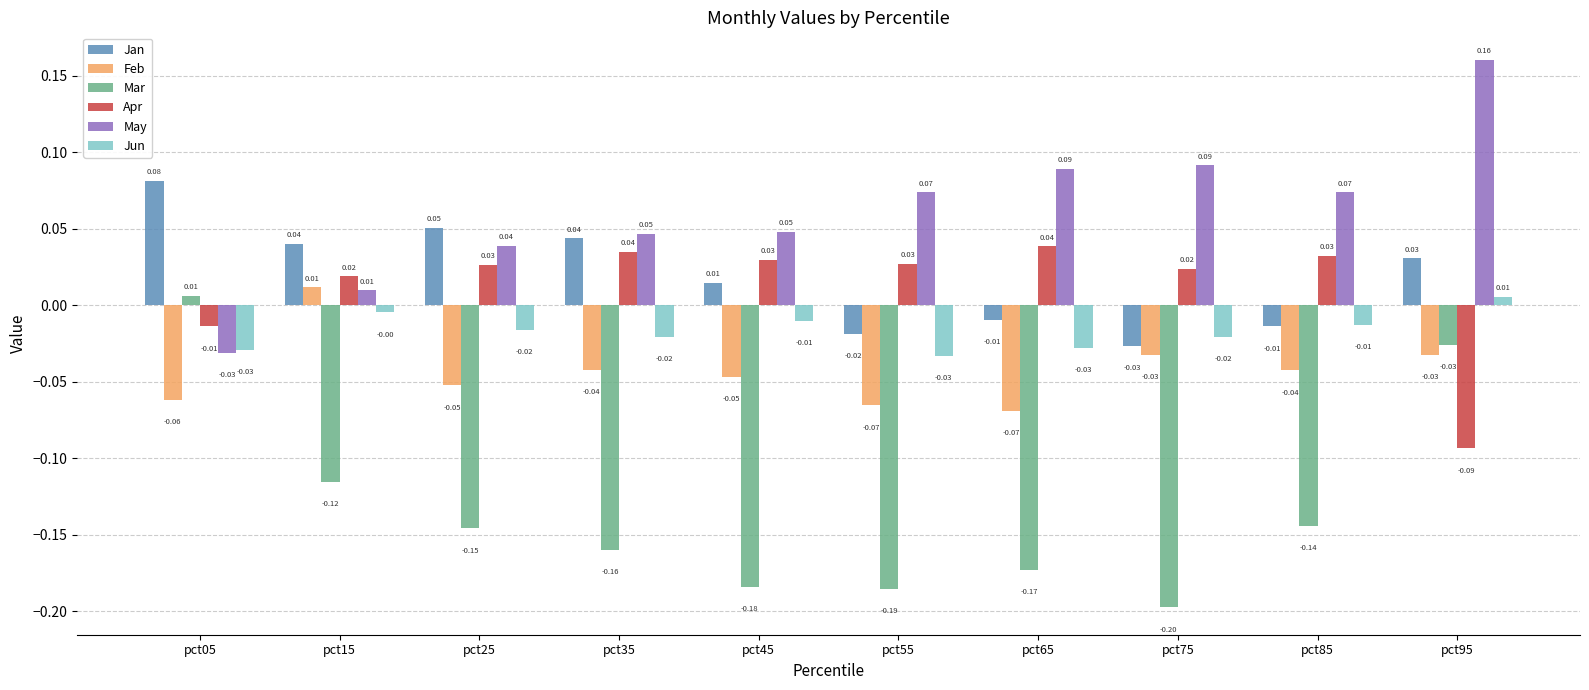

Which series has the largest total across all categories?

May